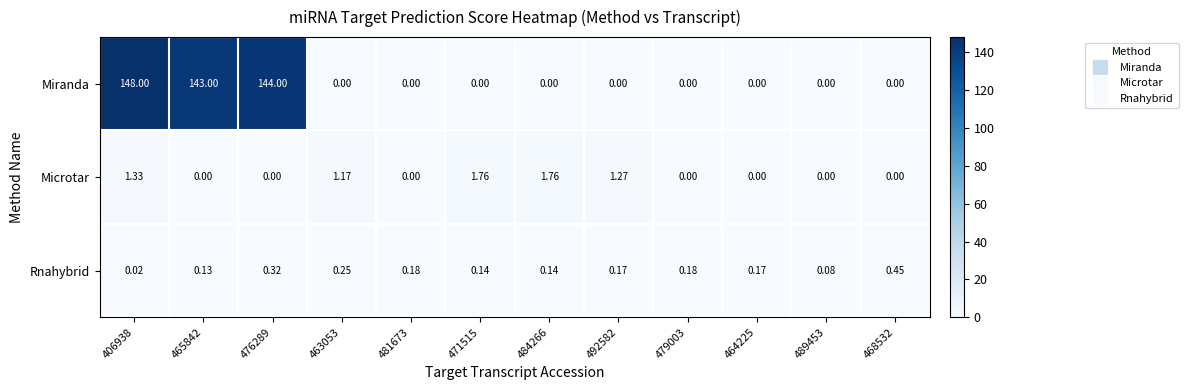

Which series has the widest spread of values?

Miranda